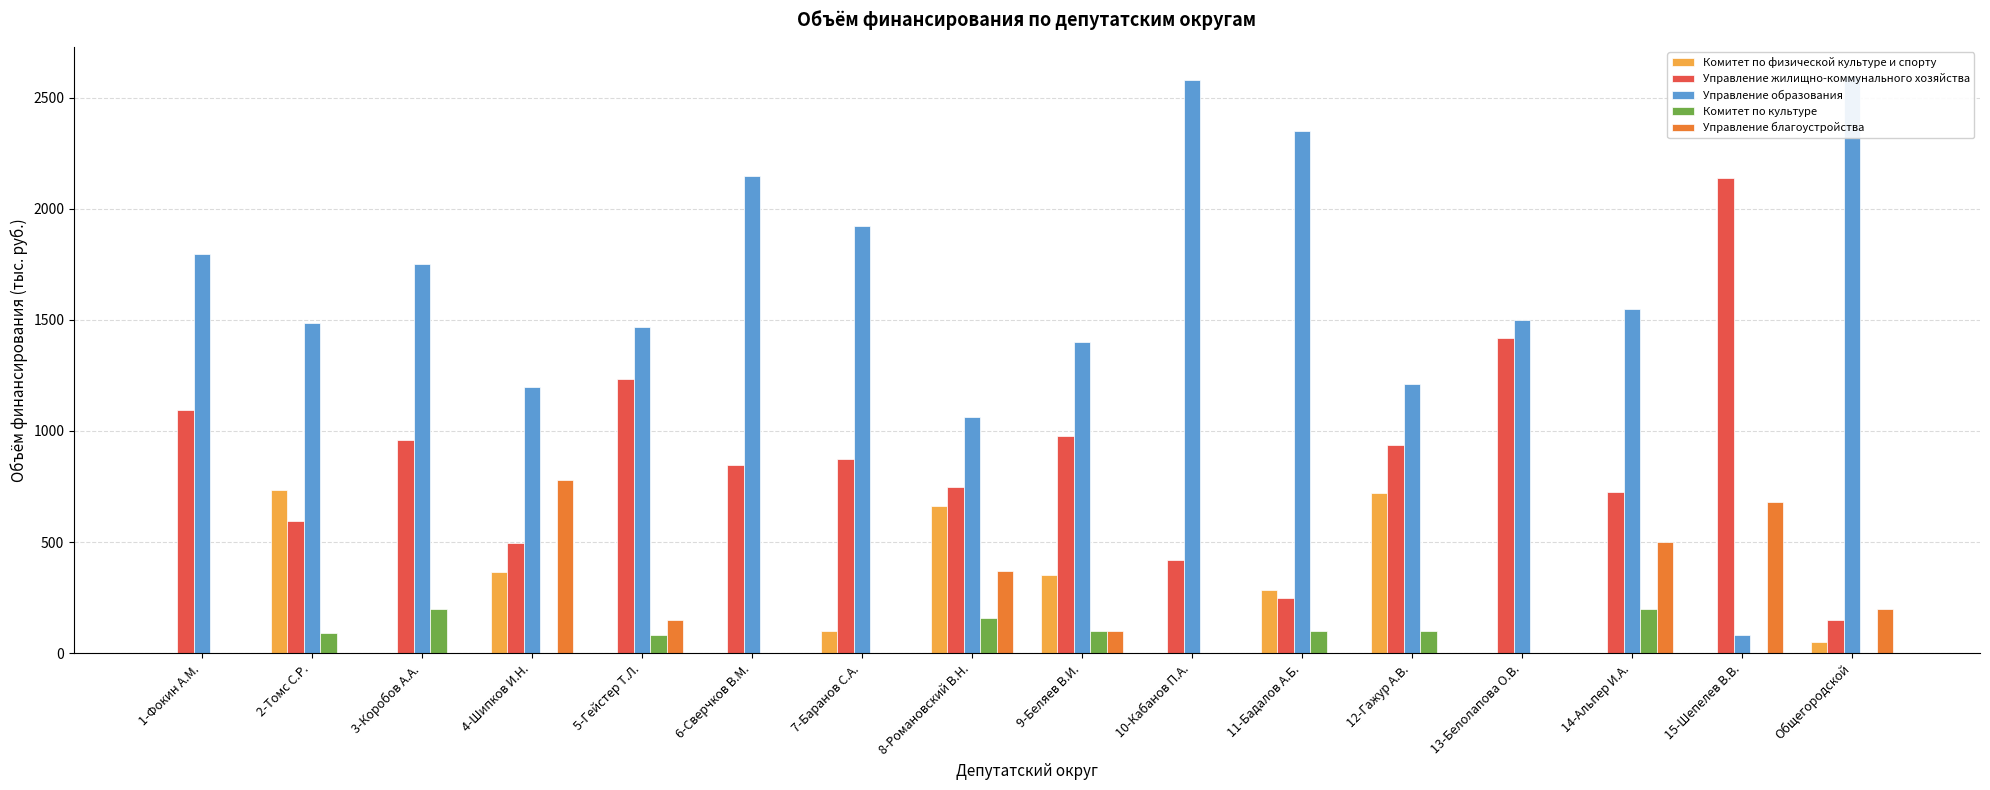

What is the difference between the maximum and second lowest values in the Управление благоустройства series?

777.8